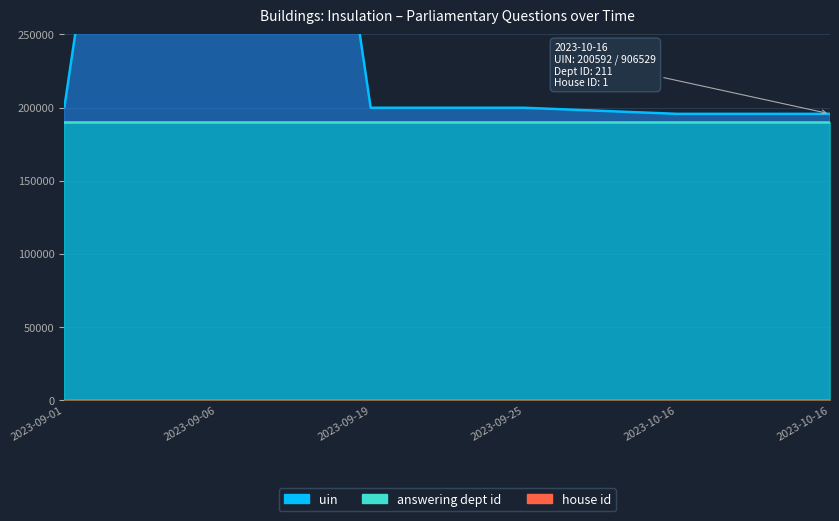

The value of house id at 2023-09-15 is 2. True or false?

False